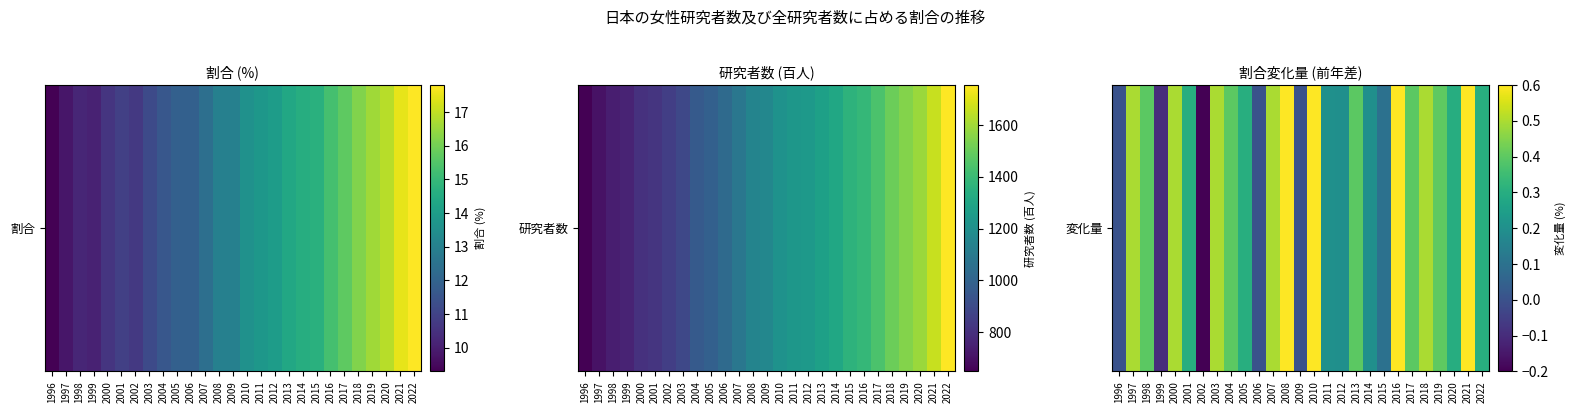

Is it true that the value at 2006 is 0.0?

True